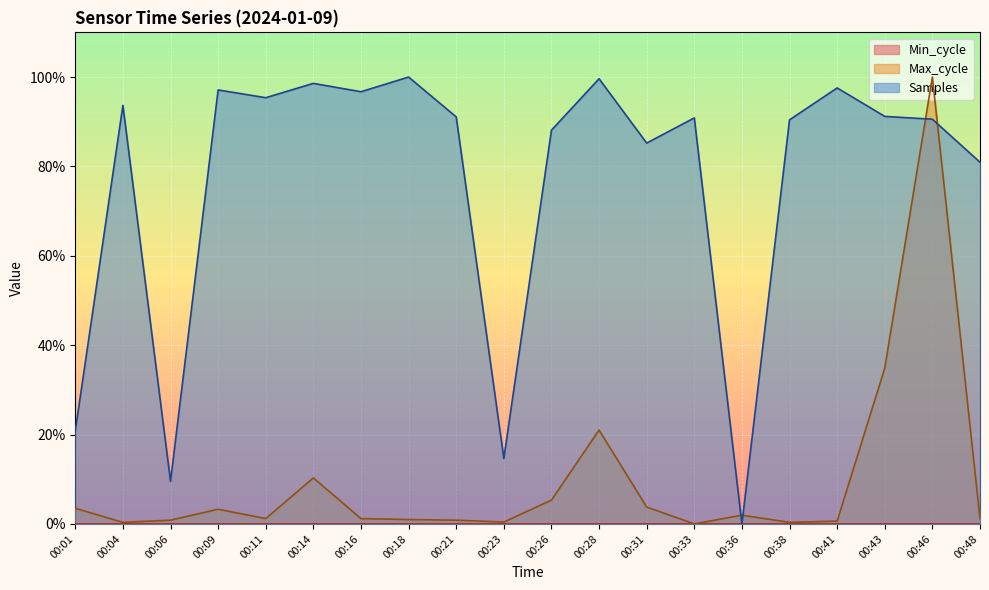

Reading left to right, list all the values displayed in this chart.

Samples: 0.2	0.9	0.1	1.0	1.0	1.0	1.0	1.0	0.9	0.1	0.9	1.0	0.9	0.9	0.0	0.9	1.0	0.9	0.9	0.8
Max_cycle: 0.0	0.0	0.0	0.0	0.0	0.1	0.0	0.0	0.0	0.0	0.1	0.2	0.0	0.0	0.0	0.0	0.0	0.3	1.0	0.0